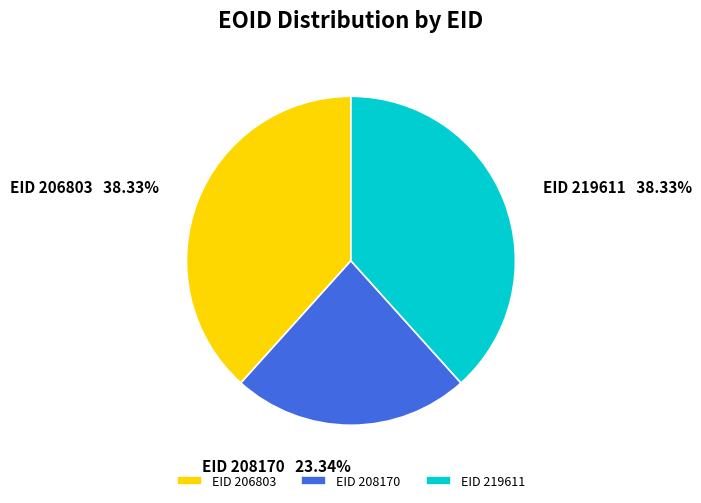

What is the smallest slice in the pie chart?

EID 208170